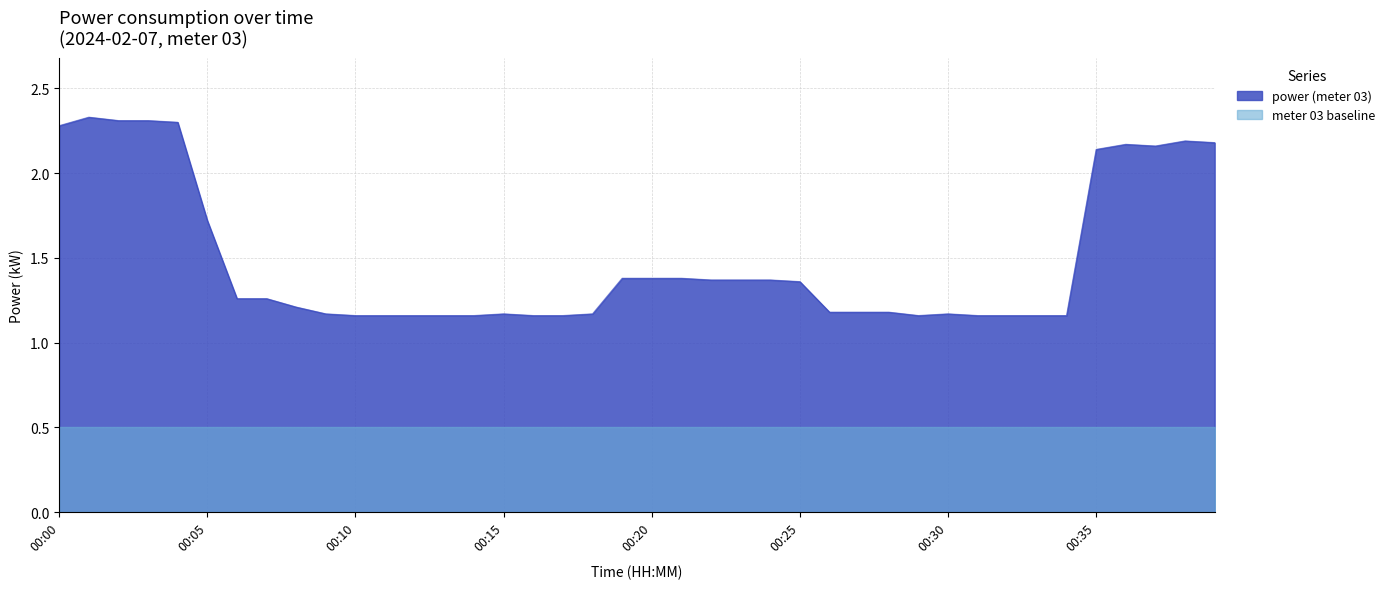

True or false: power has more than 0 interior local peaks.

True